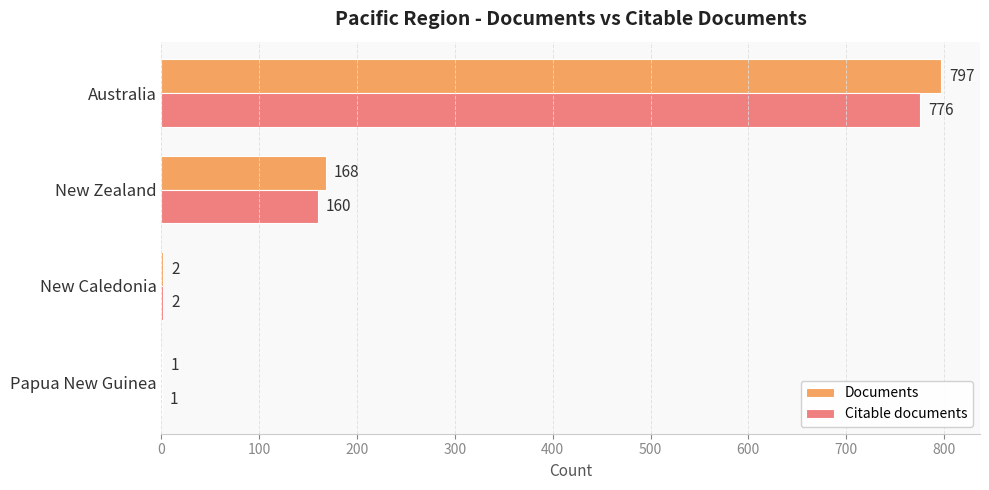

Which series has the largest total across all categories?

Documents